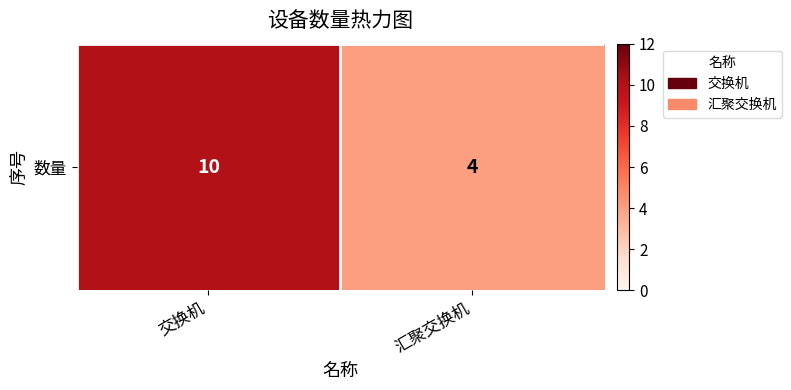

The value at 汇聚交换机 is 4. True or false?

True